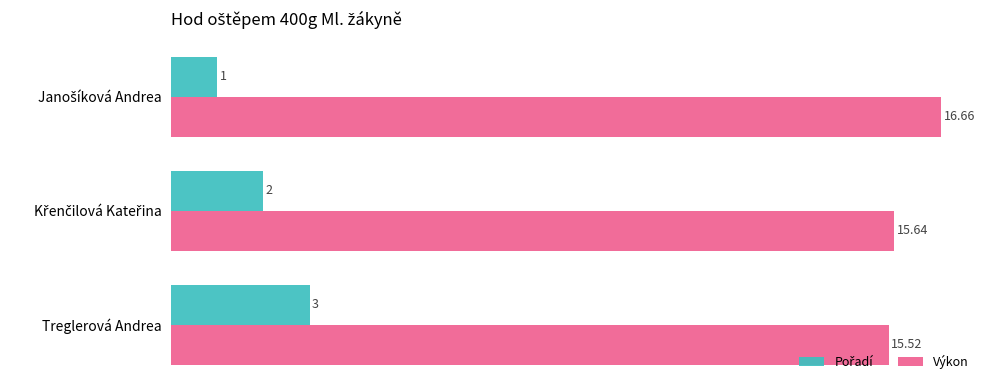

Count the number of categories in the chart.

3